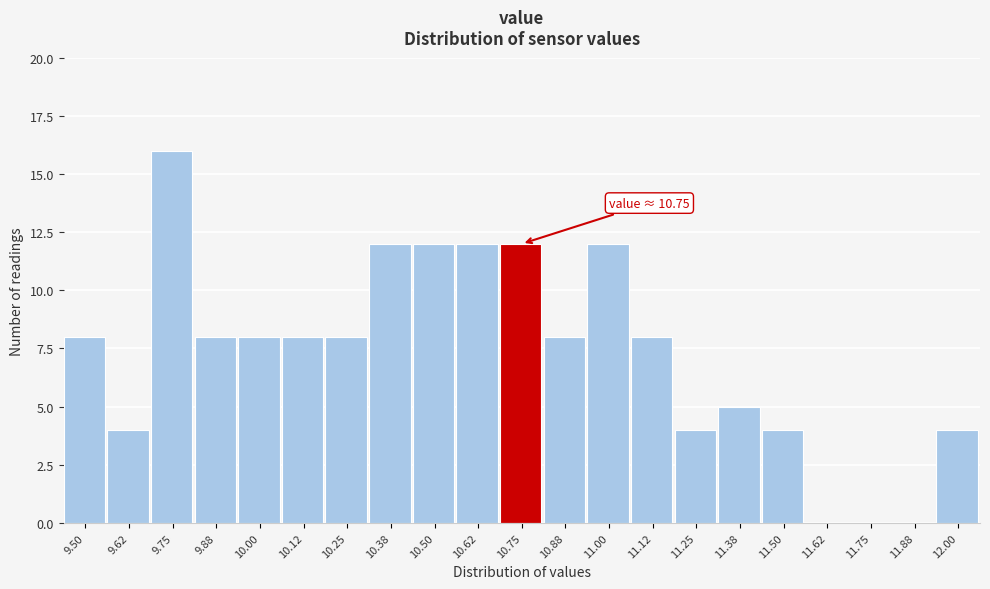

Reading left to right, list all the values displayed in this chart.

9.50=8	9.62=4	9.75=16	9.88=8	10.00=8	10.12=8	10.25=8	10.38=12	10.50=12	10.62=12	10.75=12	10.88=8	11.00=12	11.12=8	11.25=4	11.38=5	11.50=4	11.62=0	11.75=0	11.88=0	12.00=4